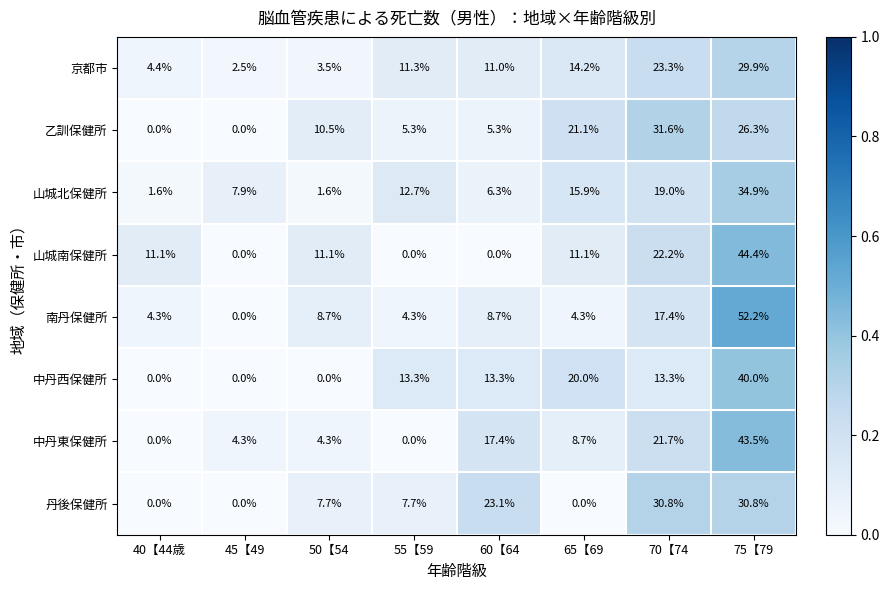

At how many categories does at least one series exceed 0?

8